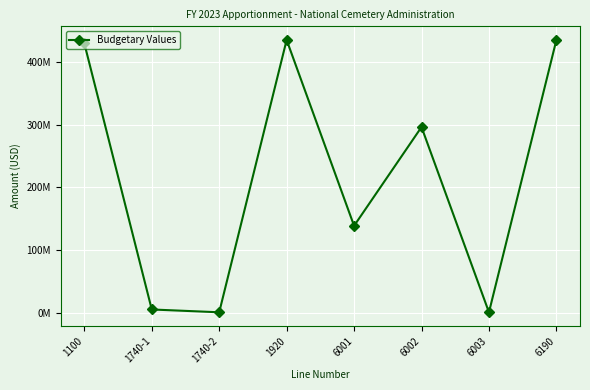

Is it true that the value at 1740-1 is 5000000?

True